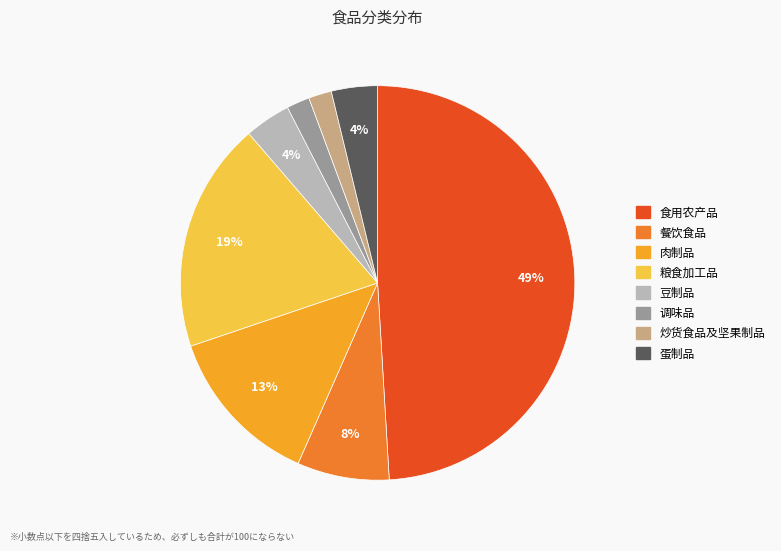

To the nearest percent, what is the combined percentage of 蛋制品 and 肉制品?

17%